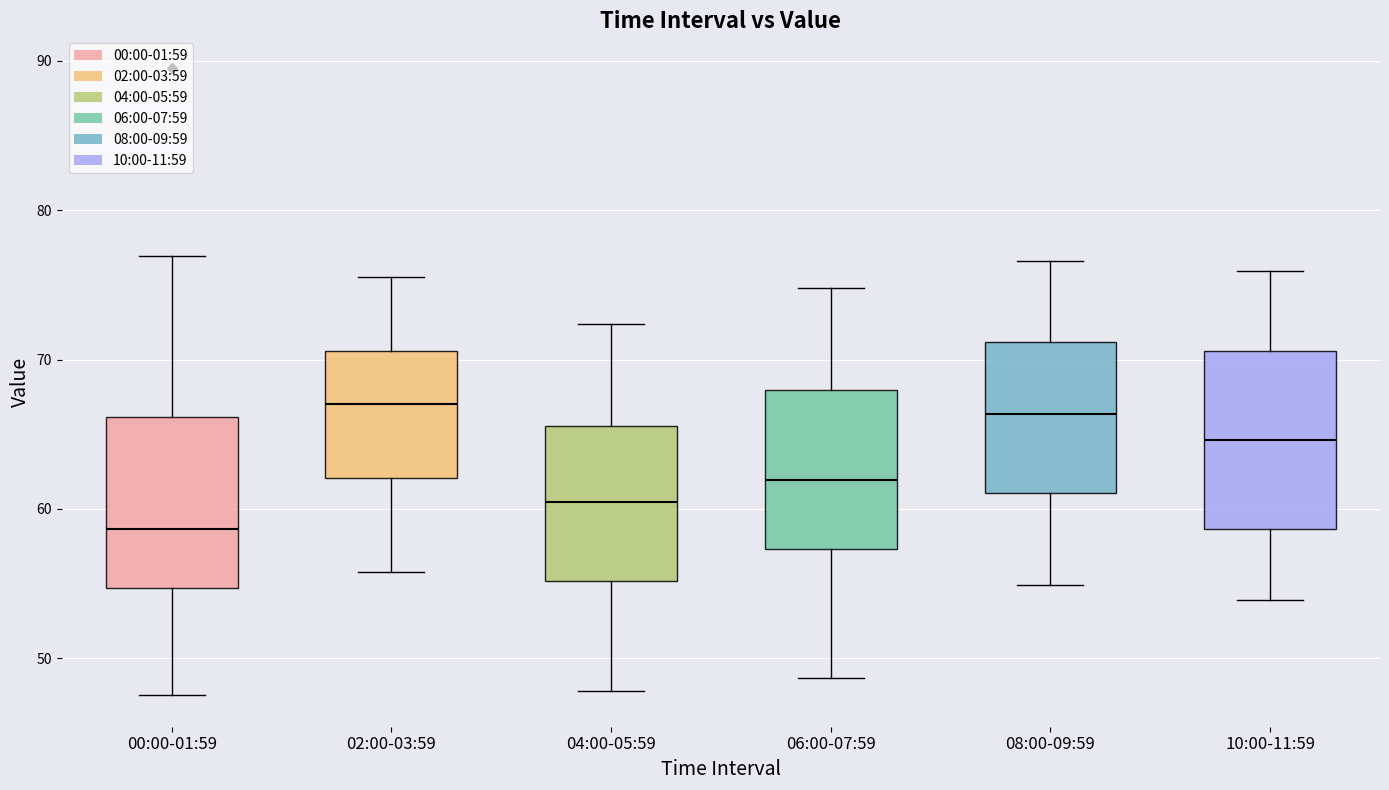

Where does the upper whisker of the box for 08:00-09:59 end on the y-axis? The values are not printed on the chart, so give them approximately, as read against the axis.

77